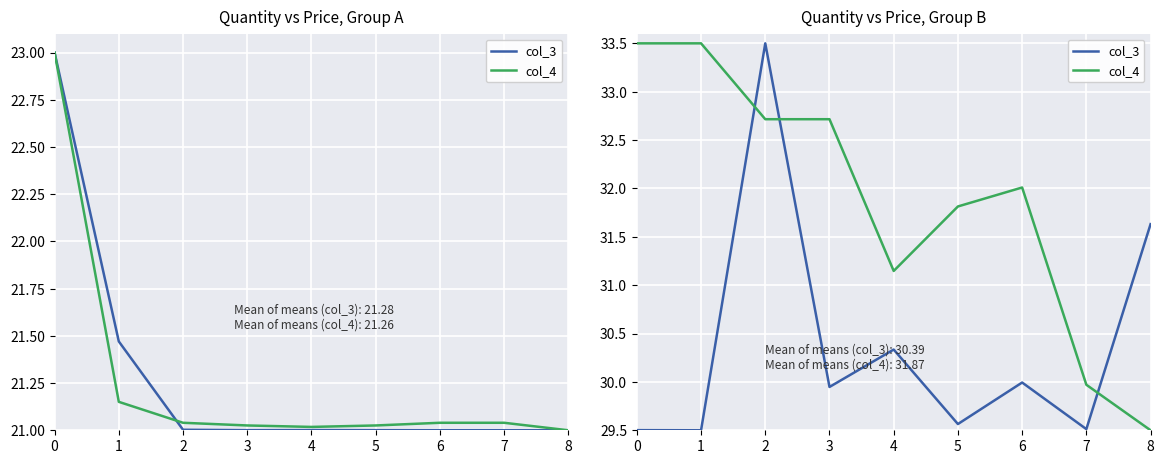

At which label does col_3 reach its peak?

2